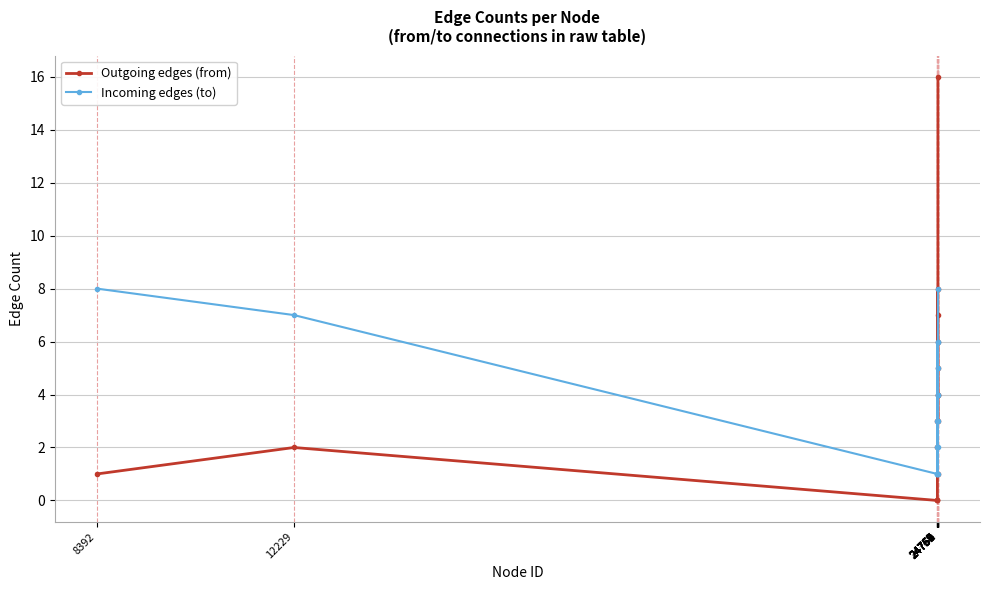

True or false: Outgoing edges (from) has more than 2 interior local peaks.

True